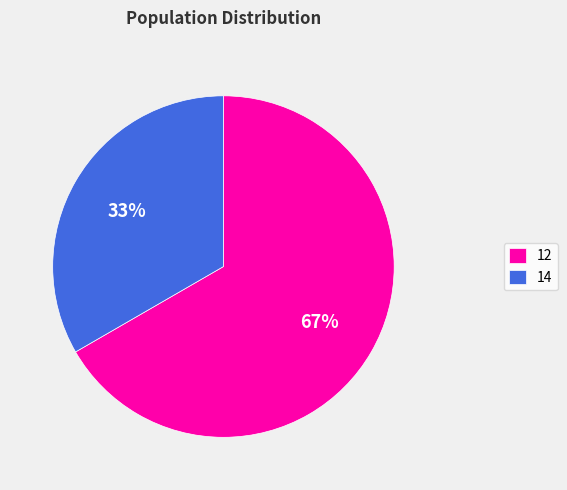

Is the sum of 12 and 14 greater than half?

Yes